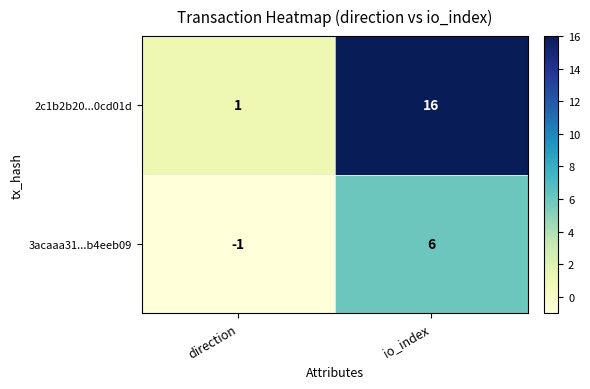

Count the number of data series in this chart.

2